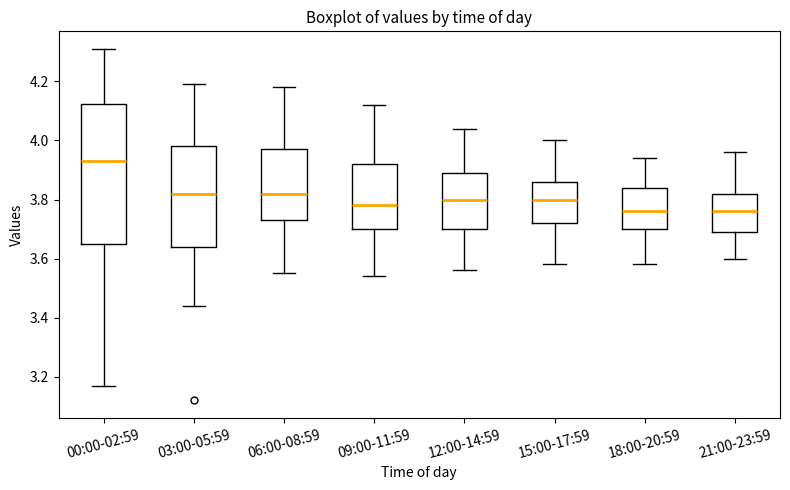

Reading left to right, read every box against the y-axis: the position of its median line, the range the box covers, and the ends of its whiskers. The values are not printed on the chart, so give them approximately, as read against the axis.

00:00-02:59: median 3.94, box 3.66 to 4.12, whiskers 3.18 to 4.32
03:00-05:59: median 3.82, box 3.64 to 3.98, whiskers 3.44 to 4.20
06:00-08:59: median 3.82, box 3.74 to 3.98, whiskers 3.56 to 4.18
09:00-11:59: median 3.78, box 3.70 to 3.92, whiskers 3.54 to 4.12
12:00-14:59: median 3.80, box 3.70 to 3.90, whiskers 3.56 to 4.04
15:00-17:59: median 3.80, box 3.72 to 3.86, whiskers 3.58 to 4.00
18:00-20:59: median 3.76, box 3.70 to 3.84, whiskers 3.58 to 3.94
21:00-23:59: median 3.76, box 3.70 to 3.82, whiskers 3.60 to 3.96